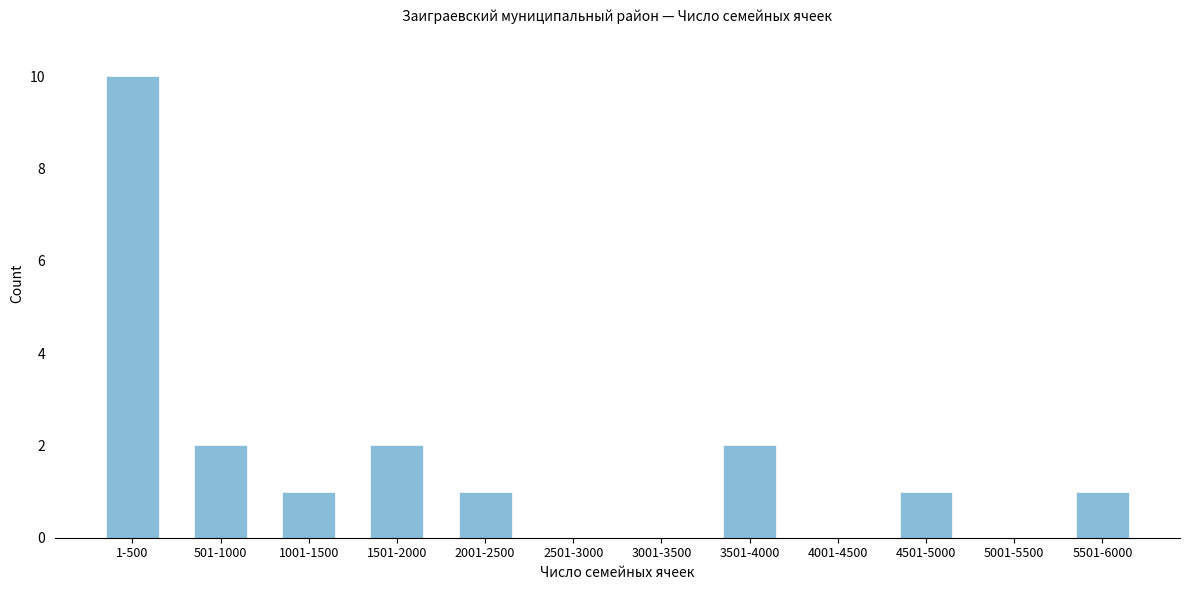

Reading left to right, extract all data points from this chart.

1-500=10	501-1000=2	1001-1500=1	1501-2000=2	2001-2500=1	2501-3000=0	3001-3500=0	3501-4000=2	4001-4500=0	4501-5000=1	5001-5500=0	5501-6000=1